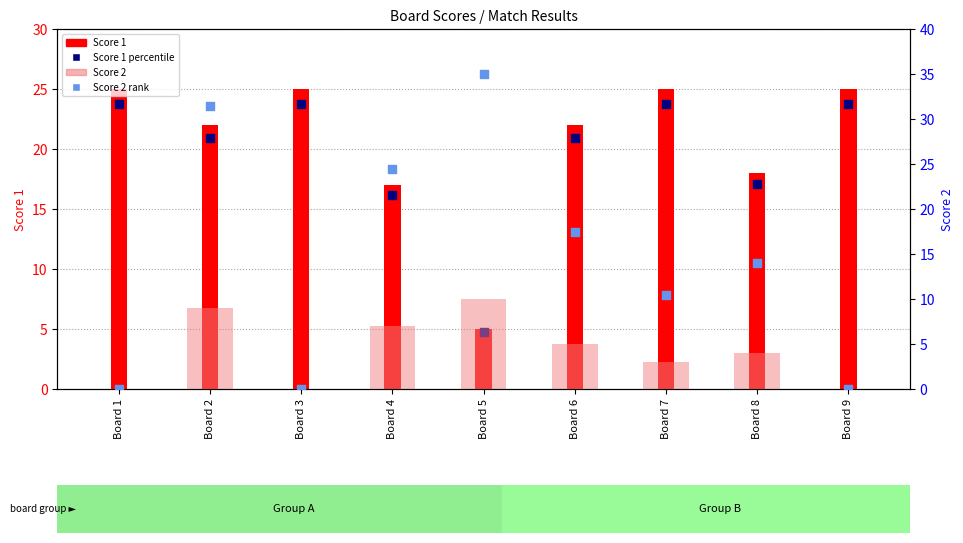

Which series reaches the maximum Y coordinate?

Score 2 rank